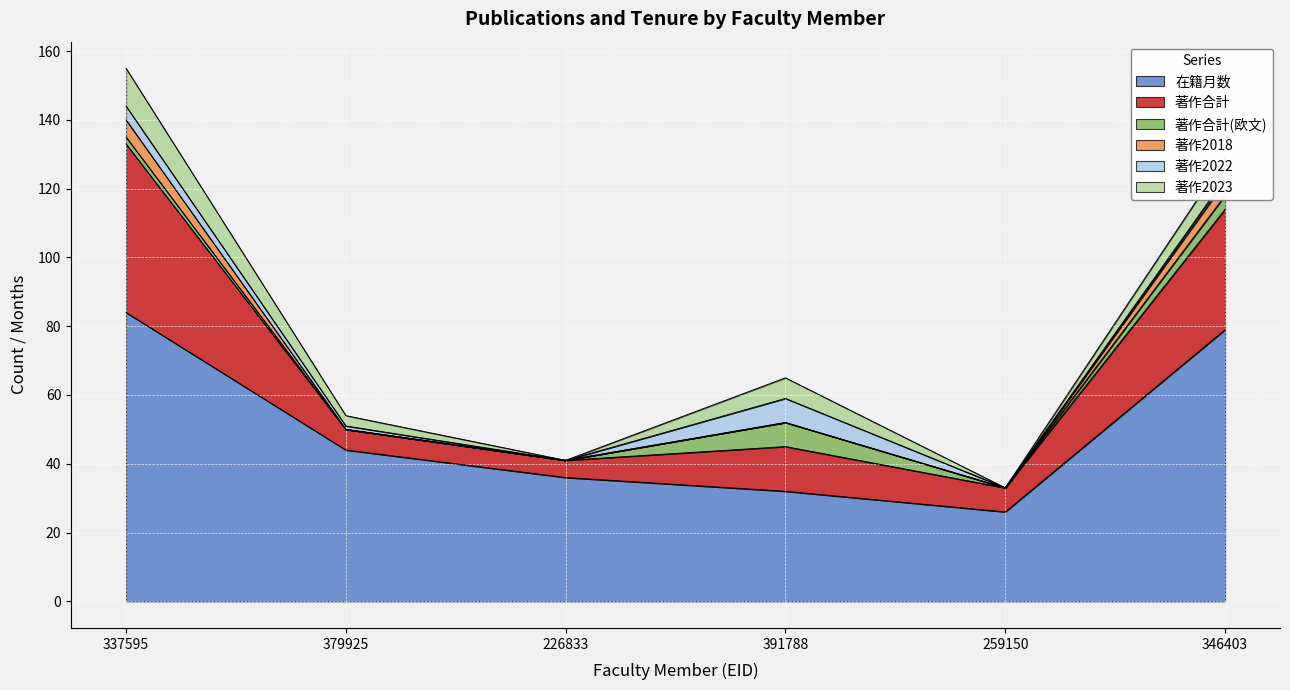

What is the label of the 6th point from the left?

346403